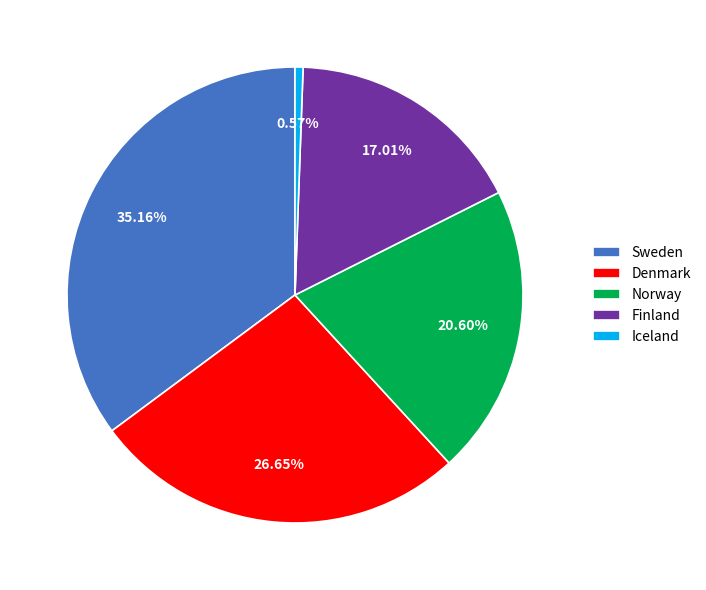

Does Sweden represent more than half of the total?

No